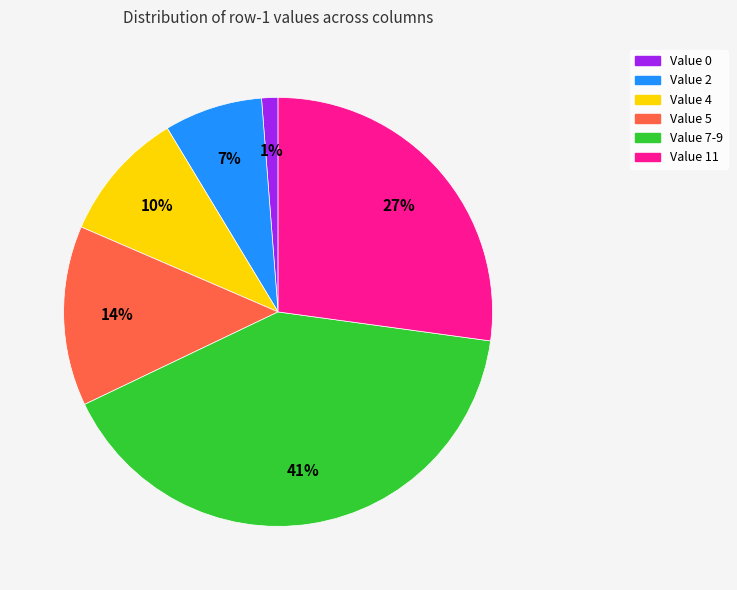

Rank the categories by value from lowest to highest.

Value 0, Value 2, Value 4, Value 5, Value 11, Value 7-9